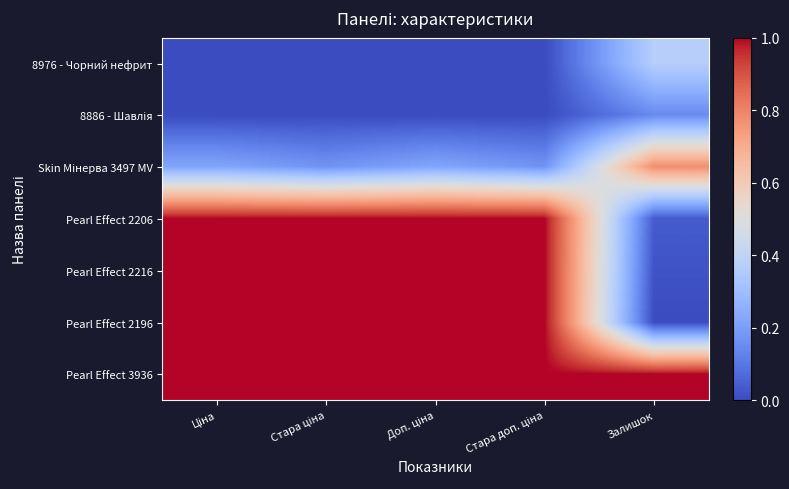

List the series in order of their peak value, lowest first.

8886 - Шавлія, 8976 - Чорний нефрит, Skin Мінерва 3497 MV, Pearl Effect 2206, Pearl Effect 2216, Pearl Effect 2196, Pearl Effect 3936